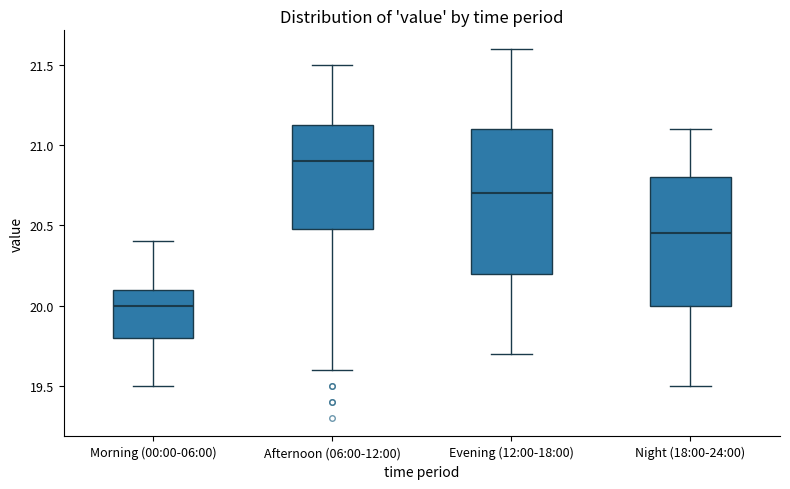

Where is the lower edge of the box for Morning (00:00-06:00) on the y-axis? The values are not printed on the chart, so give them approximately, as read against the axis.

19.80